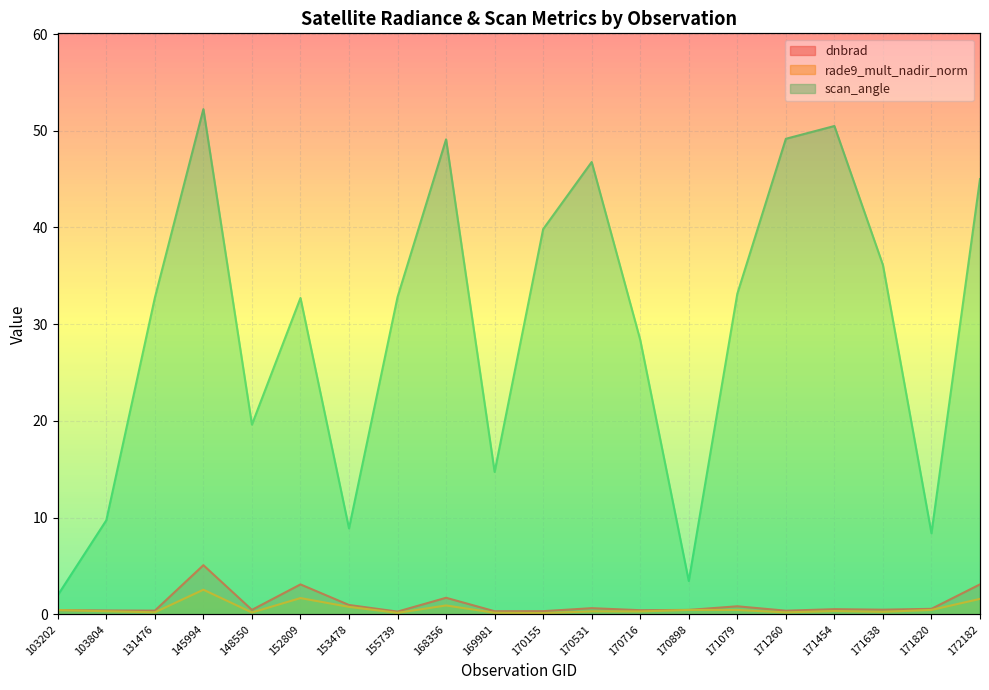

After their last crossing, which series has the higher values: rade9_mult_nadir_norm or dnbrad?

dnbrad